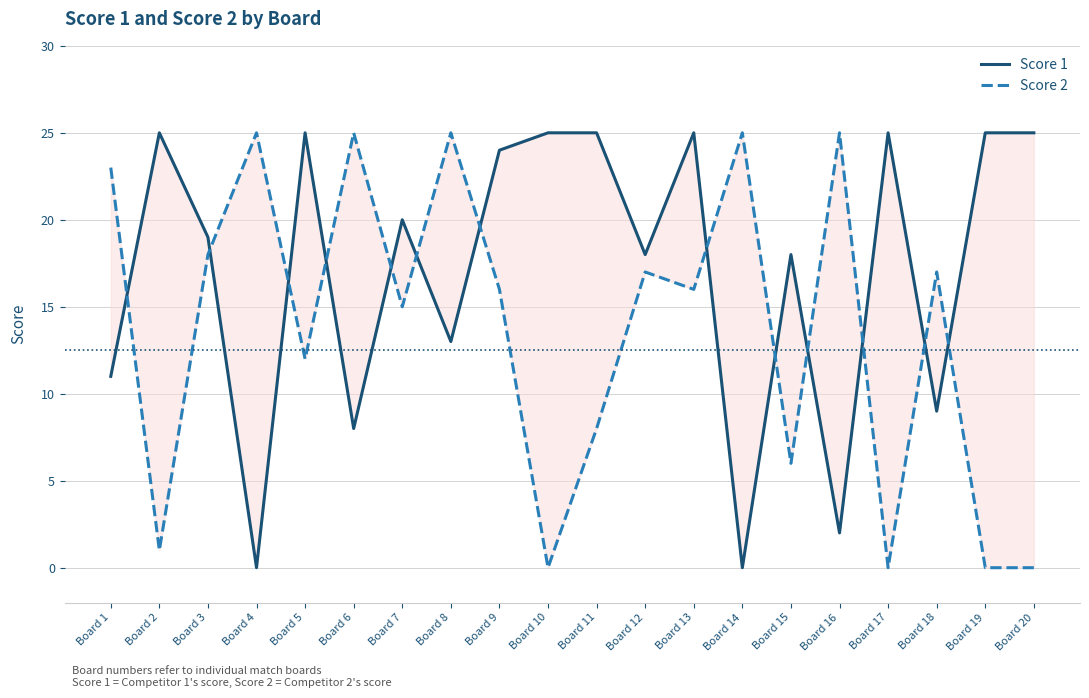

Does the chart have visible grid lines?

Yes